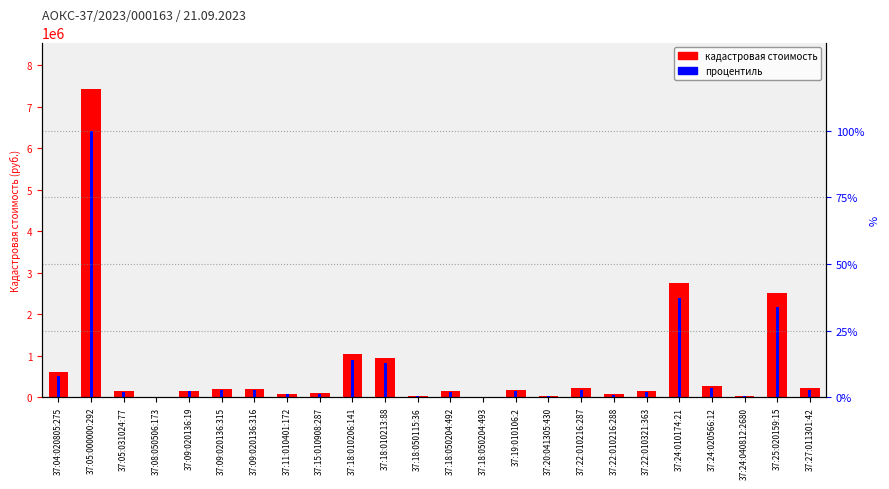

The кадастровая стоимость series shows 7887.0 at 37:18:050115:36. True or false?

False